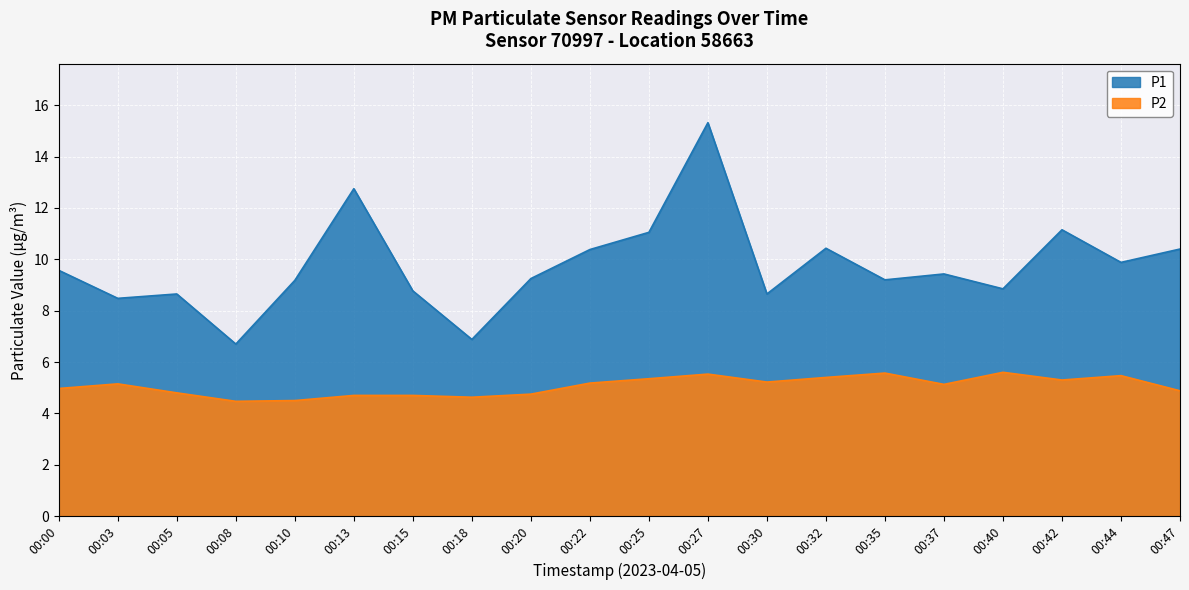

What is the value of the P1 point at the 16th from the left?

9.4